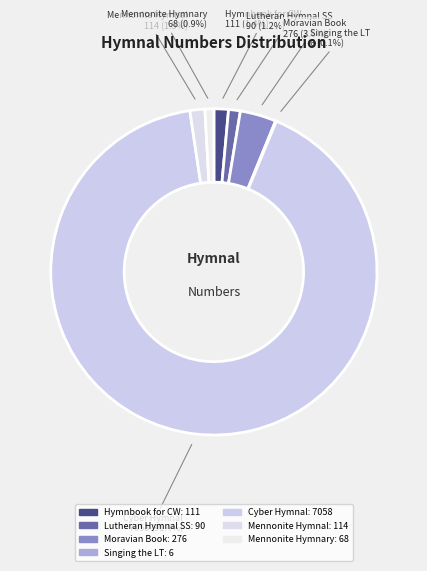

Rank the categories by value from highest to lowest.

The Cyber Hymnal, Moravian Book of Worship, The Mennonite Hymnal, Hymnbook for Christian Worship, Lutheran Hymnal for the Sunday School, The Mennonite Hymnary, Singing the Living Tradition